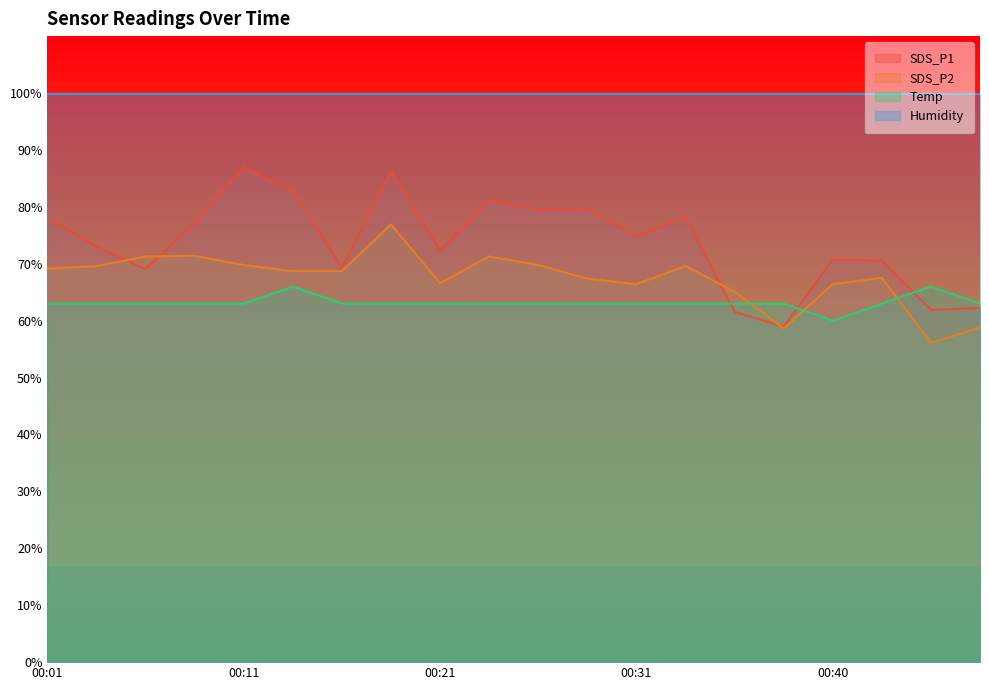

True or false: SDS_P2 and SDS_P1 intersect in this chart.

True